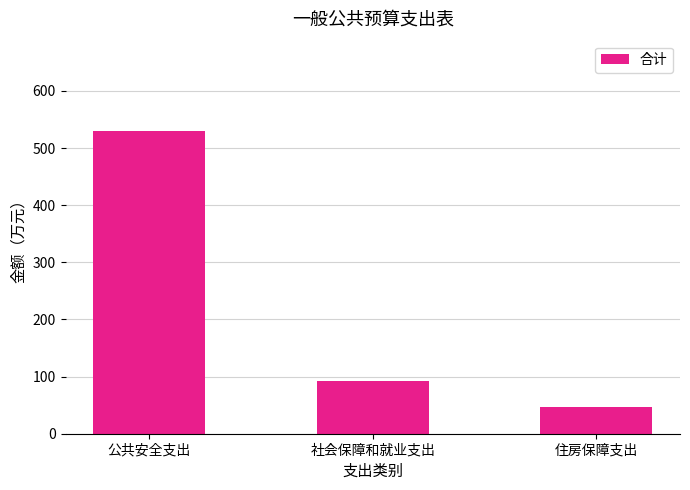

What is the label of the 3rd bar from the left?

住房保障支出